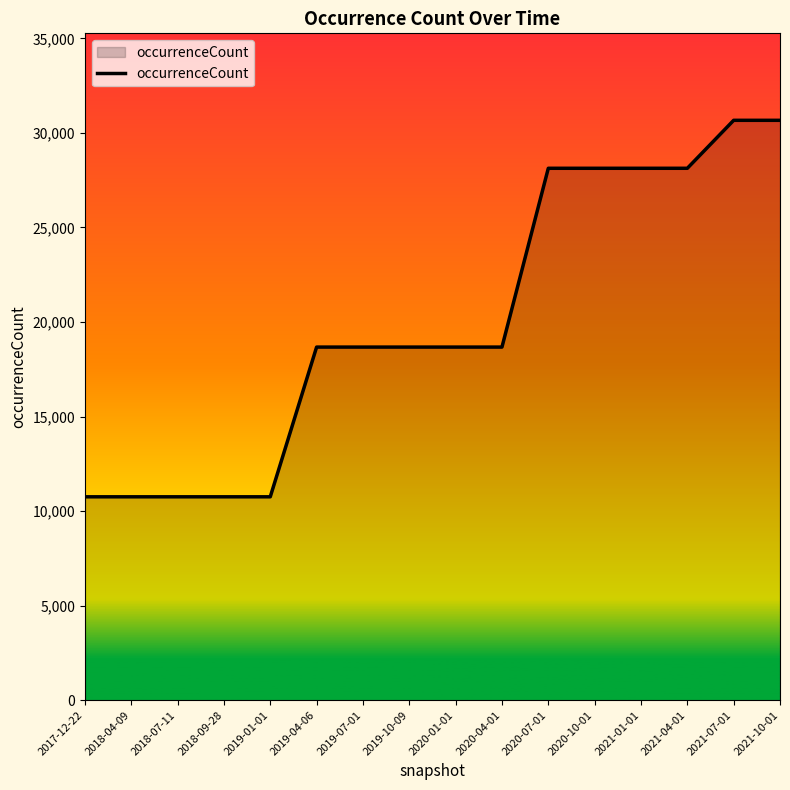

Is it true that the value at 2019-07-01 is 12452?

False